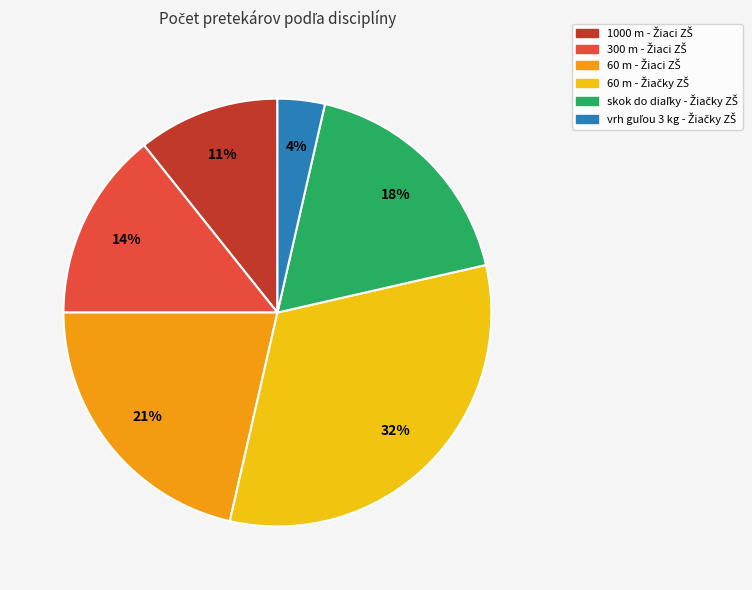

How many segments does this pie chart have?

6